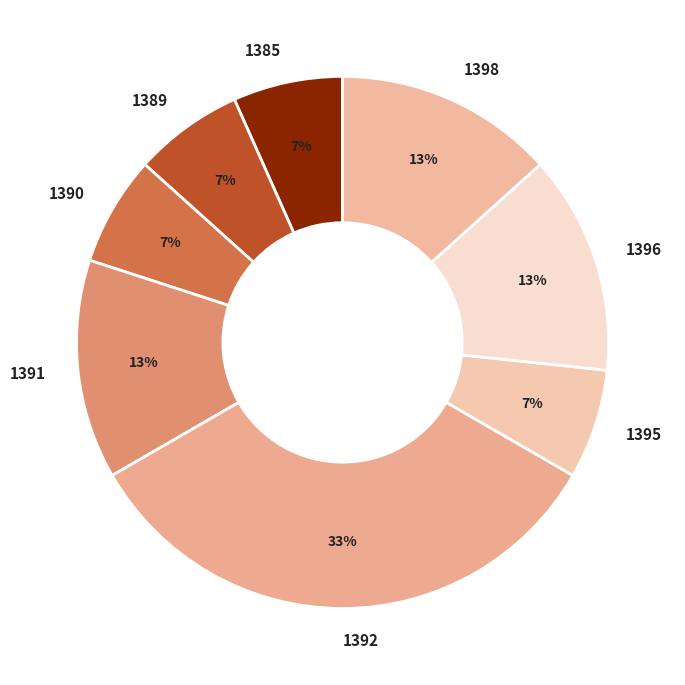

Is the sum of 1396 and 1385 greater than half?

No